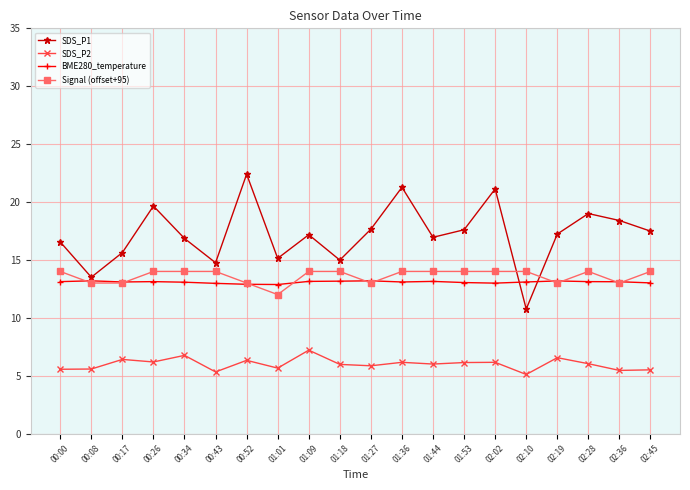

What is the difference between the highest and lowest values at 00:00?

11.0